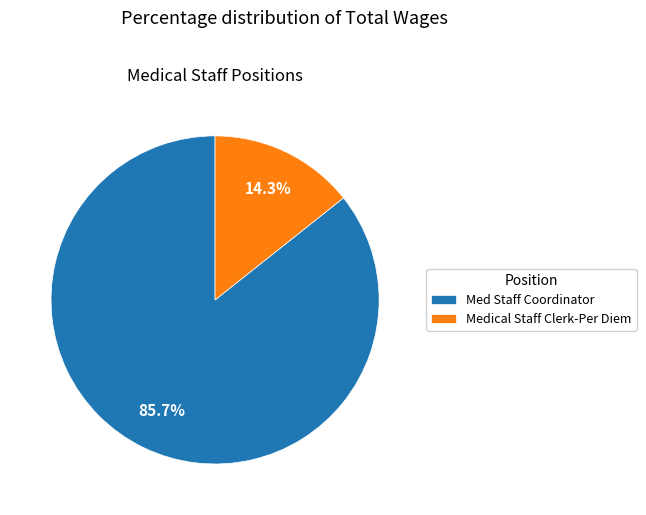

To the nearest percent, what is the difference between the Medical Staff Clerk-Per Diem and Med Staff Coordinator slice percentages?

71%